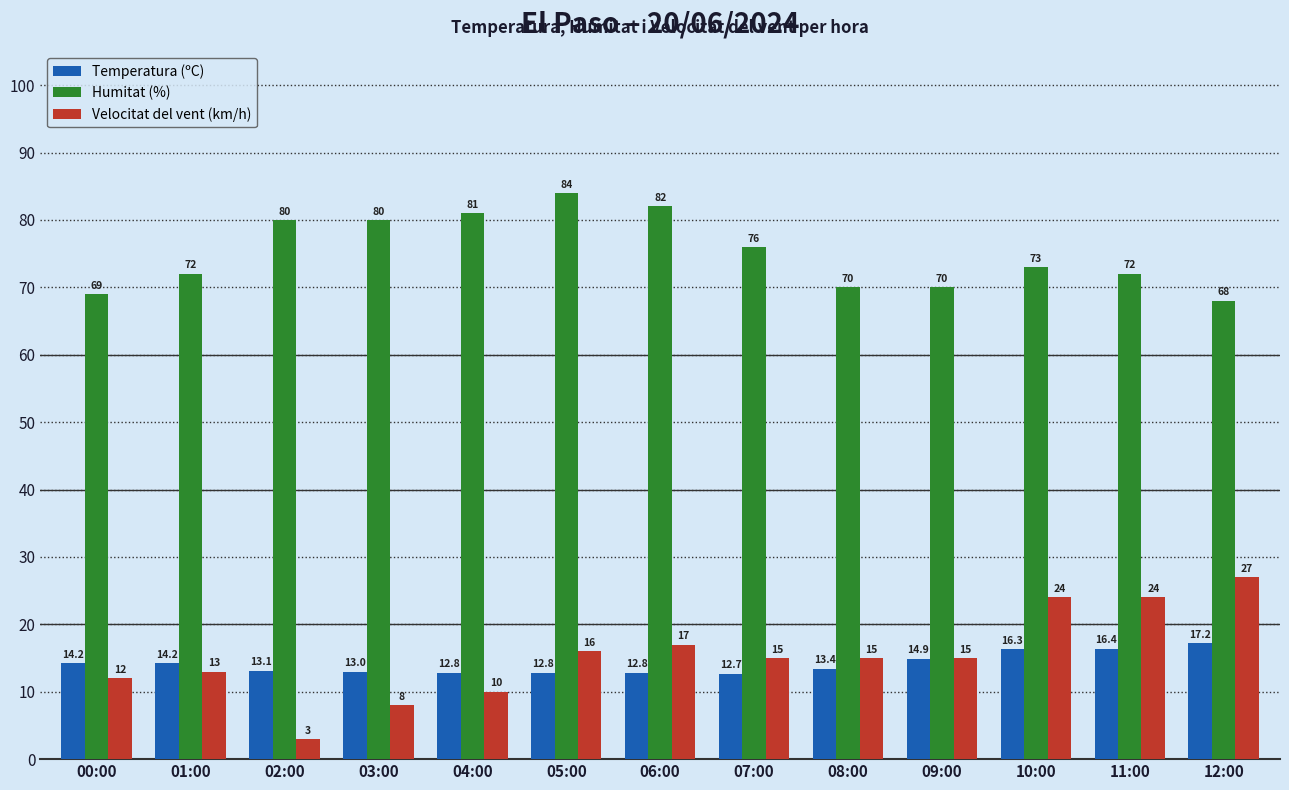

What is the difference between the maximum and second lowest values in the Humitat (%) series?

15.0